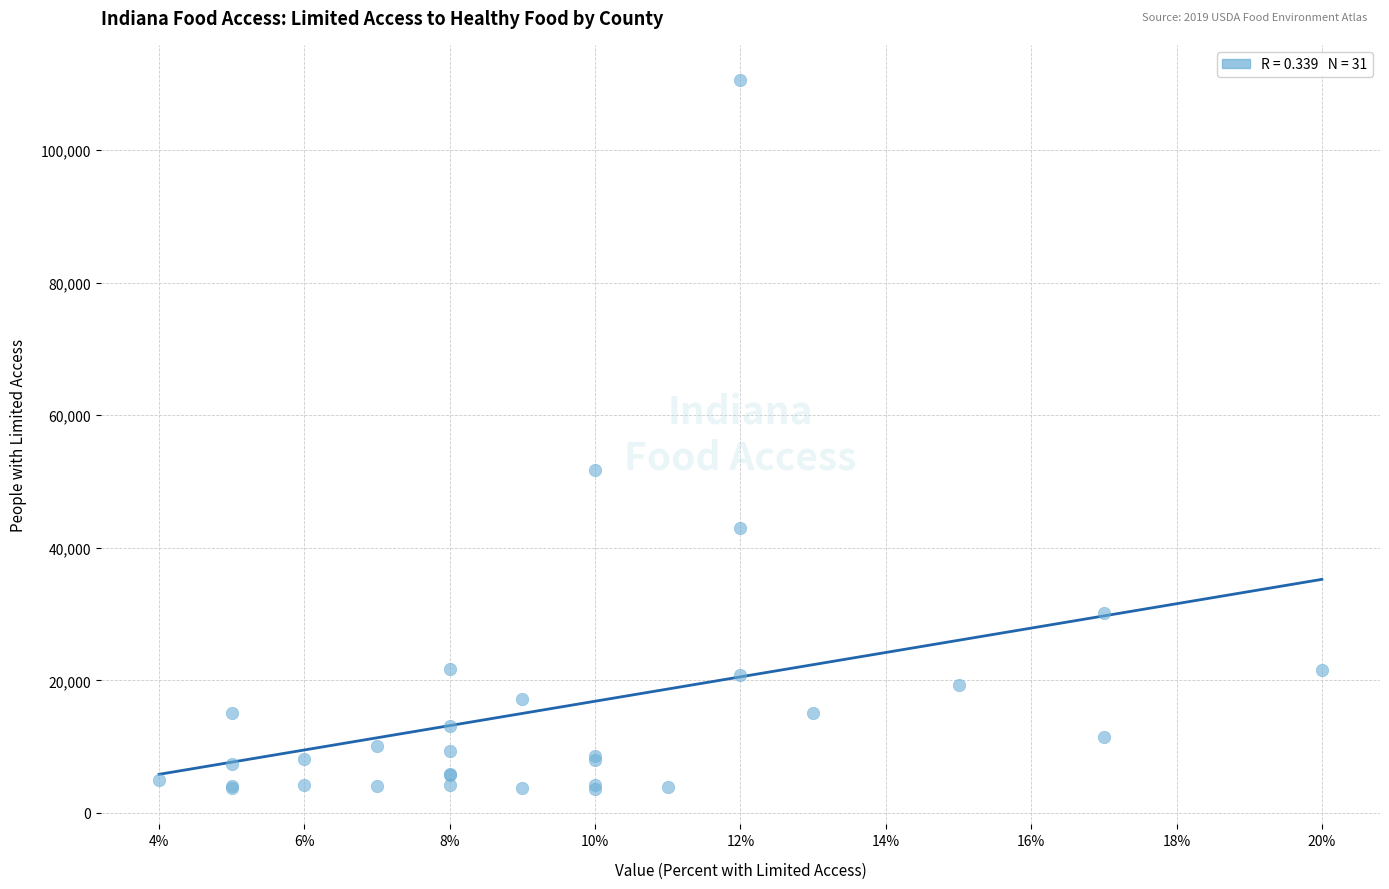

What Y value in the scatter plot is closest to 57070?

51764